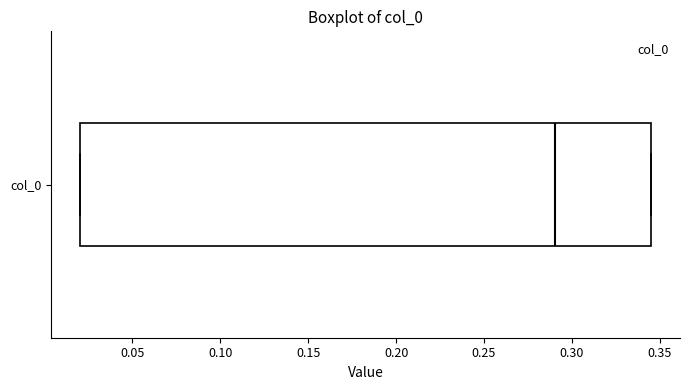

Read this box plot against the x-axis: the position of the median line, the range covered by the box, and the ends of both whiskers. The values are not printed on the chart, so give them approximately, as read against the axis.

median 0.290, box 0.020 to 0.345, whiskers 0.020 to 0.345